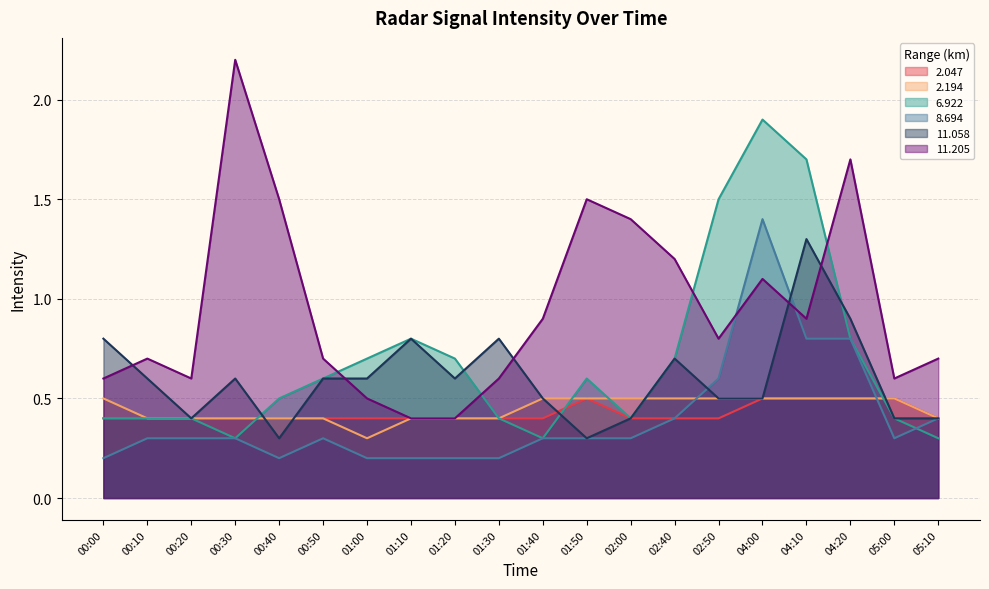

Is the value of 2.047 at 00:00 greater than the value of 6.922 at 02:50?

No